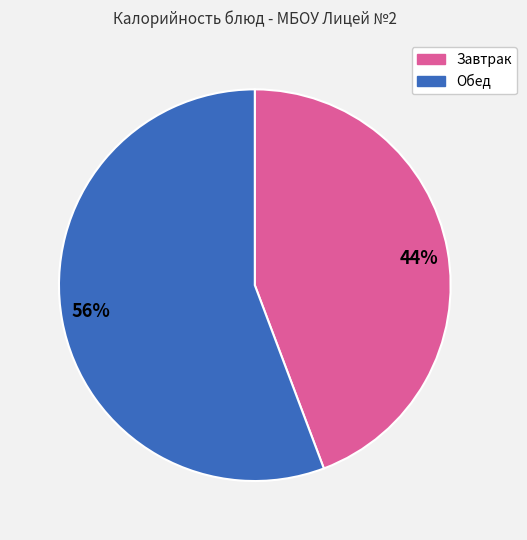

To the nearest percent, what is the combined percentage of 44% and 56%?

100%